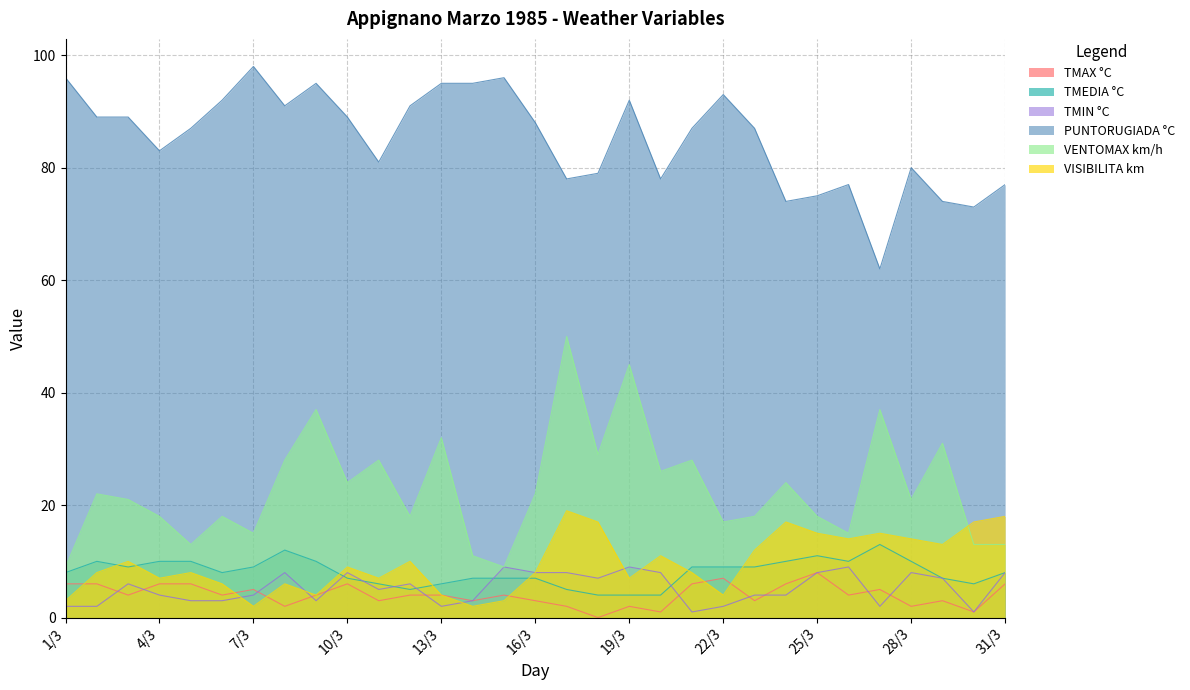

True or false: PUNTORUGIADA °C and TMEDIA °C cross at least once.

False